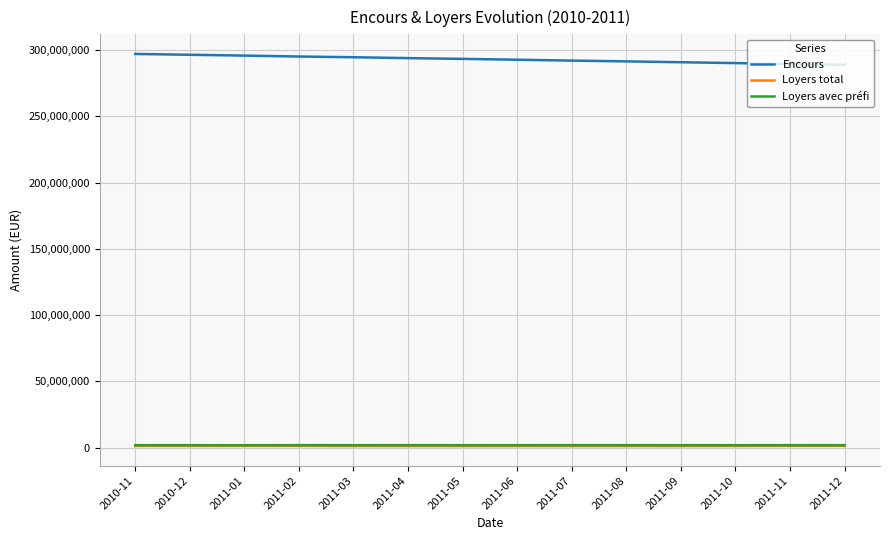

What is the maximum value shown in the chart?

297000000.0